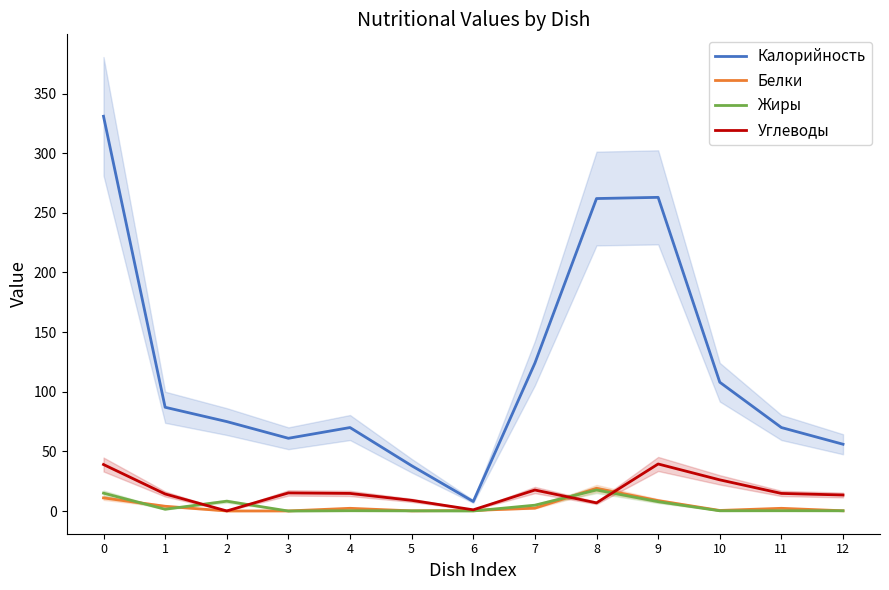

How many data points in Белки are less than 2?

6